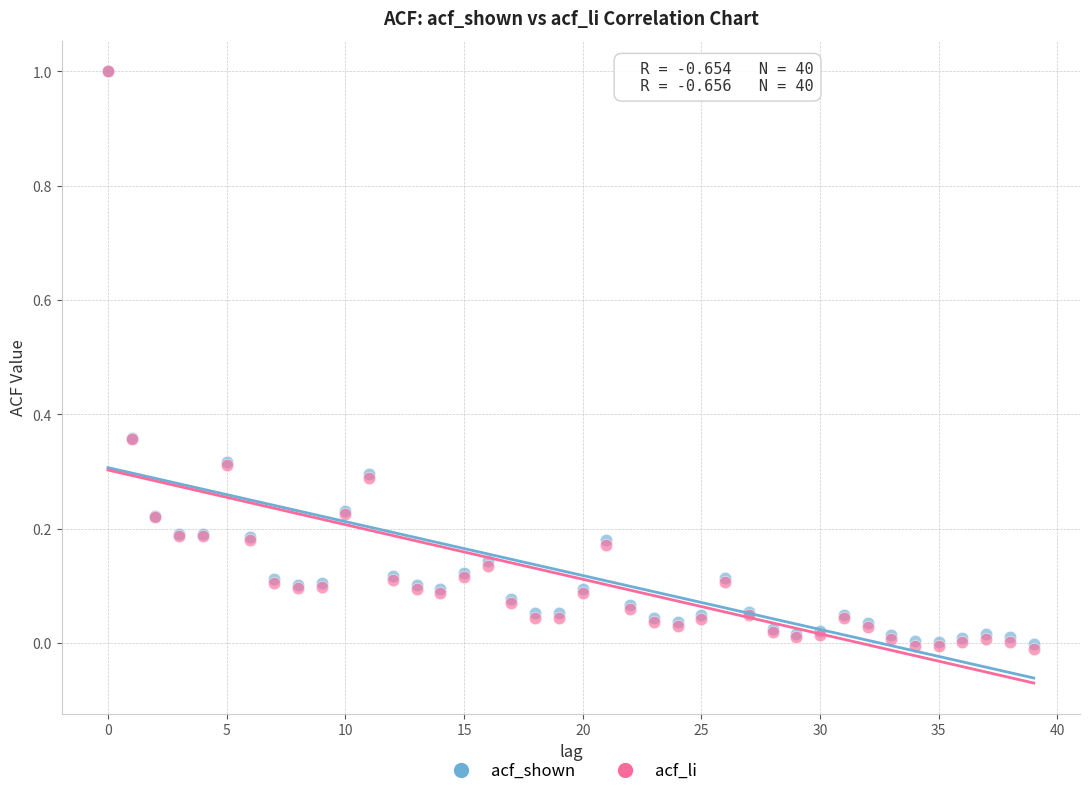

What are all the series names shown in the legend?

acf_shown, acf_li